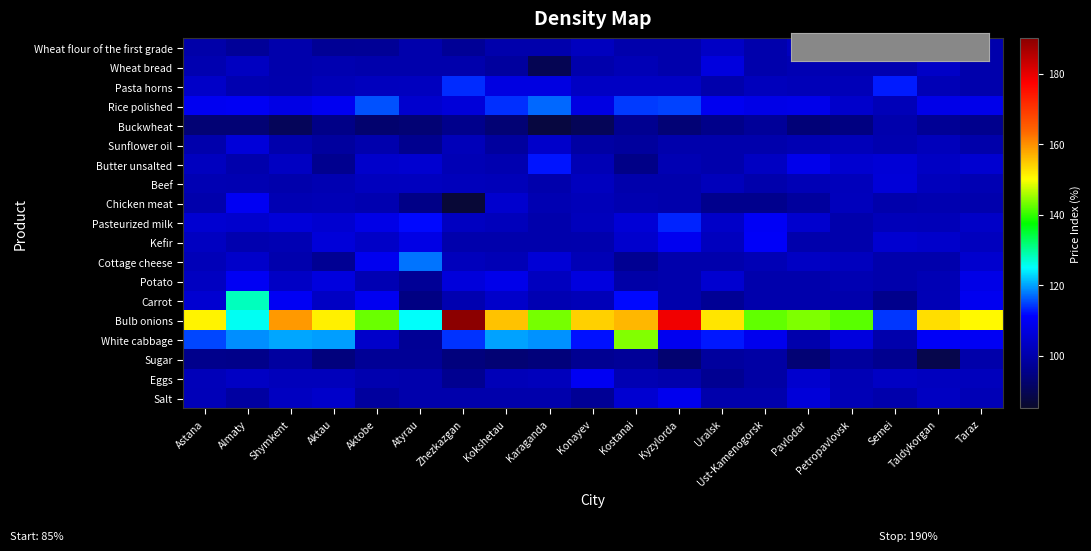

Which label corresponds to the largest value in the chart?

Zhezkazgan